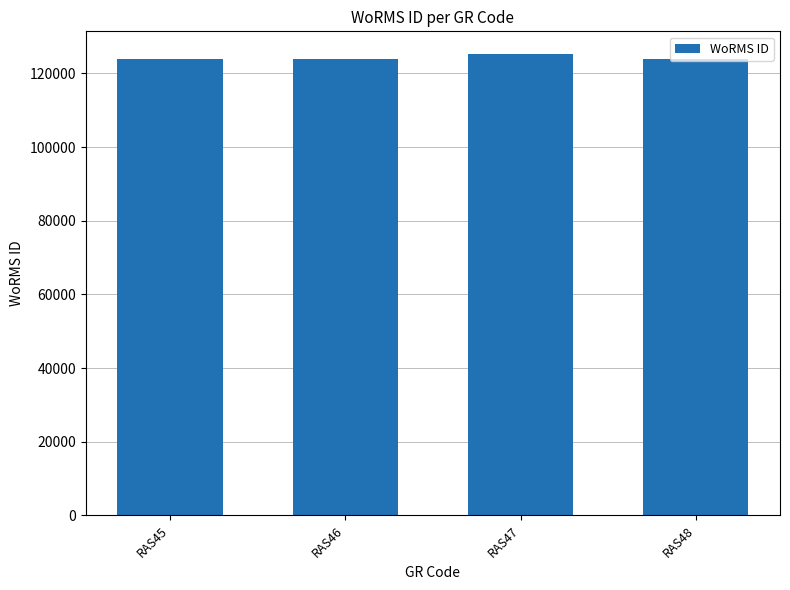

What is the value of the 4th bar from the left?

123803